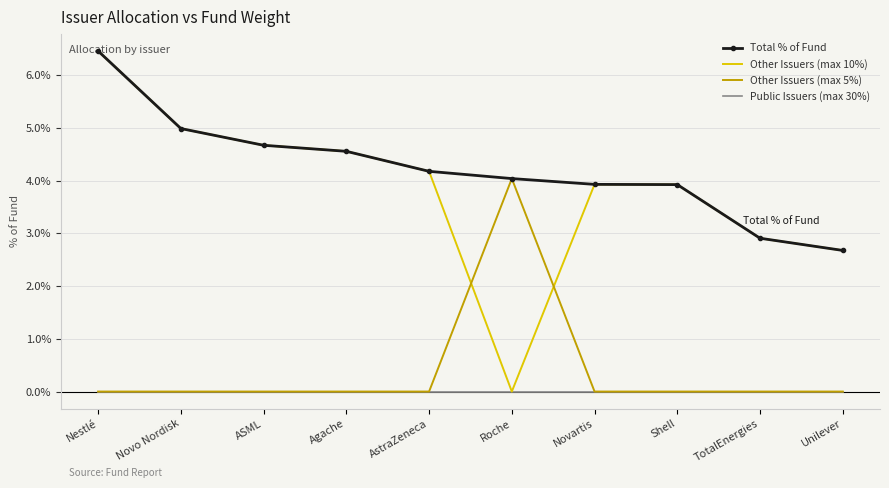

Which label corresponds to the largest value in the chart?

Nestlé